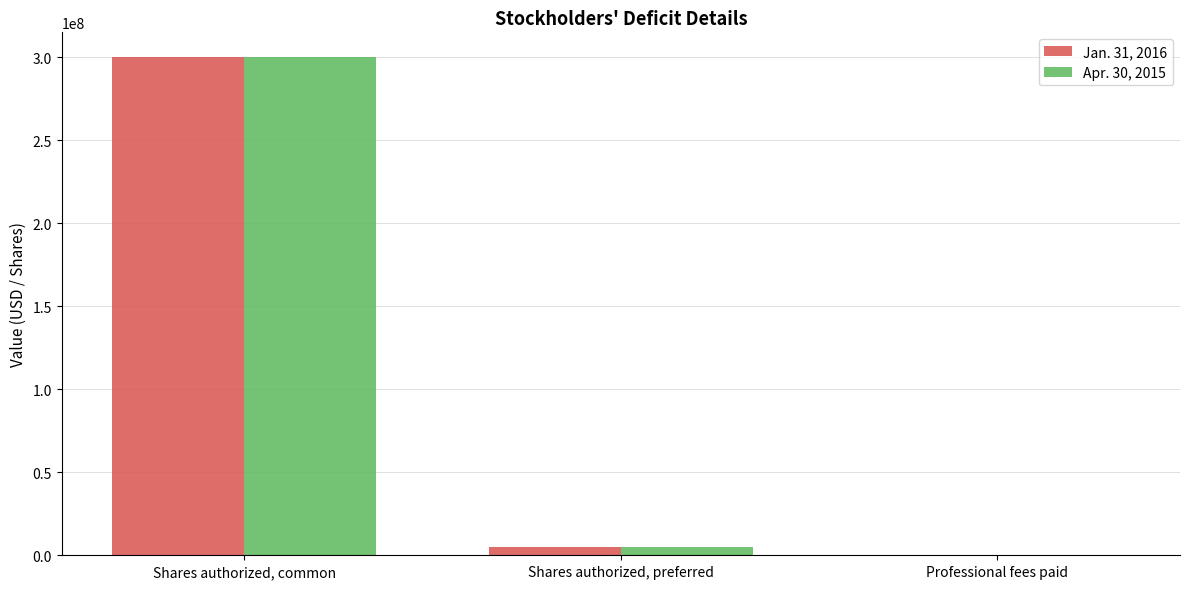

The value of Apr. 30, 2015 at Shares authorized, common is 300000000. True or false?

True